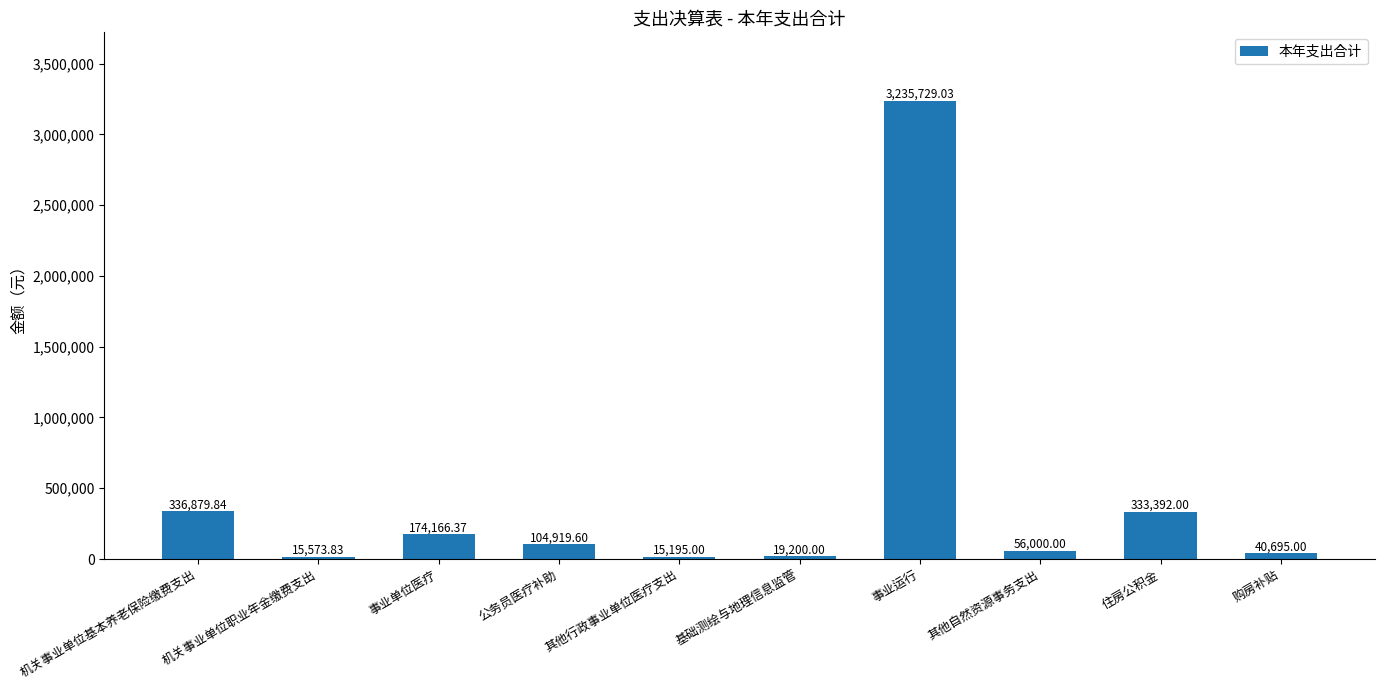

Reading left to right, what are all the values shown in this chart?

机关事业单位基本养老保险缴费支出=336879.8	机关事业单位职业年金缴费支出=15573.8	事业单位医疗=174166.4	公务员医疗补助=104919.6	其他行政事业单位医疗支出=15195.0	基础测绘与地理信息监管=19200.0	事业运行=3235729.0	其他自然资源事务支出=56000.0	住房公积金=333392.0	购房补贴=40695.0